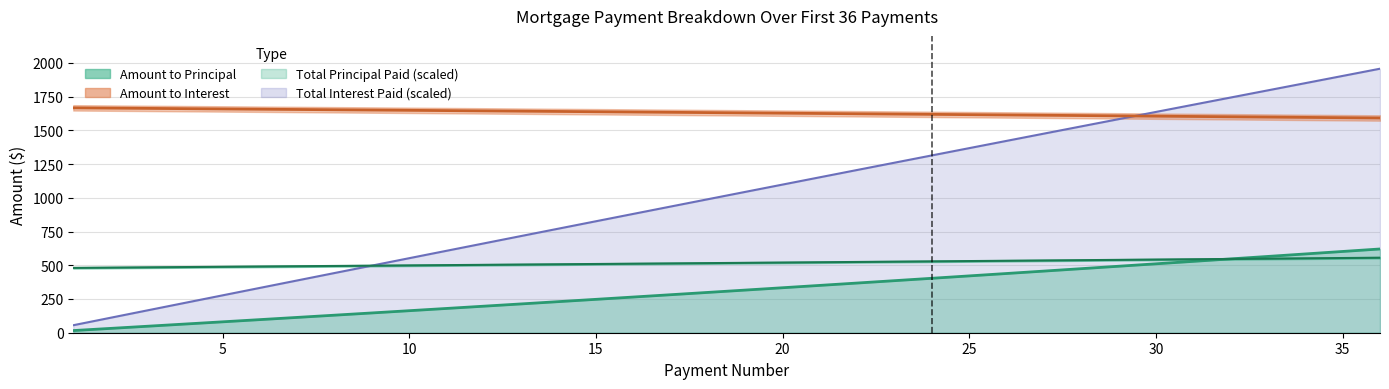

What is the difference between the Total Interest Paid values at 32 and 7?

1355.8